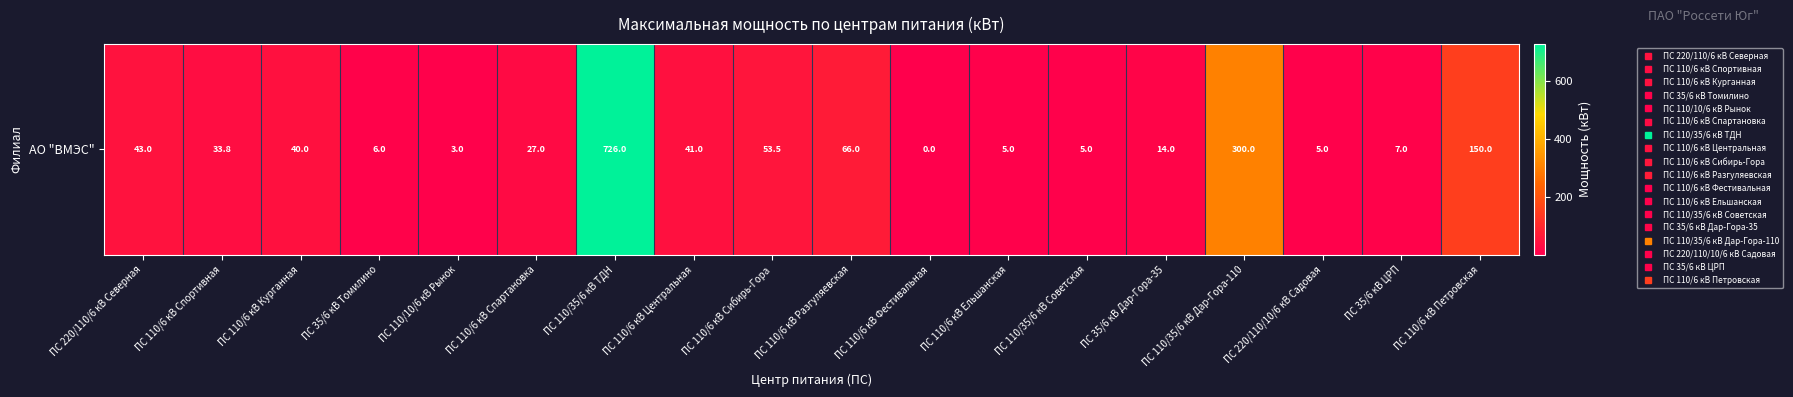

Reading left to right, list all the values displayed in this chart.

43.0	33.8	40.0	6.0	3.0	27.0	726.0	41.0	53.5	66.0	0.0	5.0	5.0	14.0	300.0	5.0	7.0	150.0